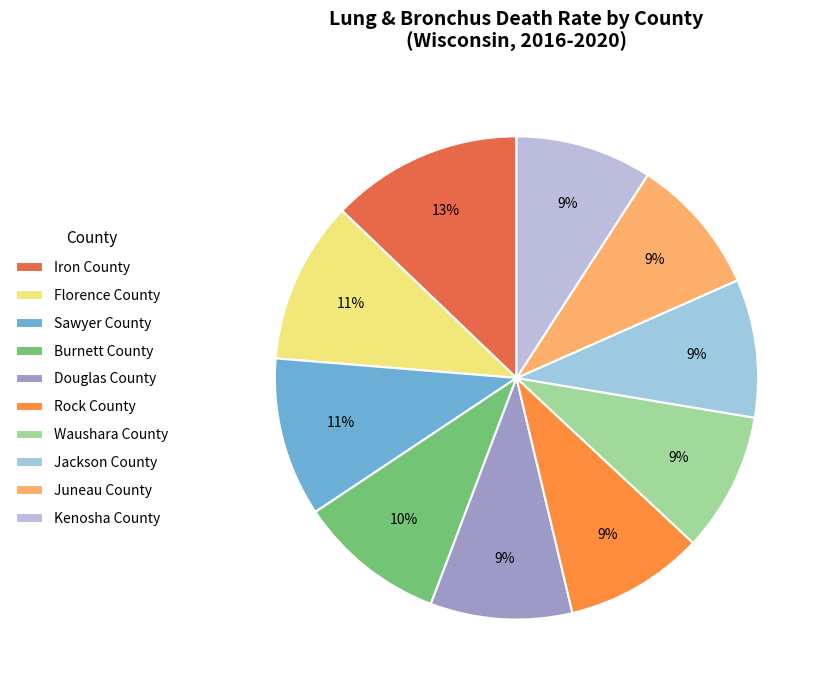

To the nearest percent, what percentage of the pie is Douglas County?

9%